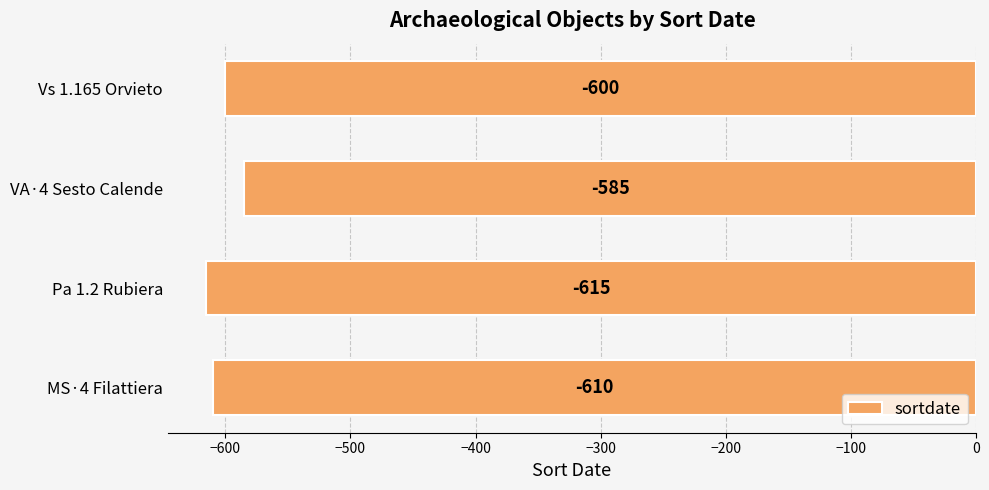

How many bars are there in total?

4